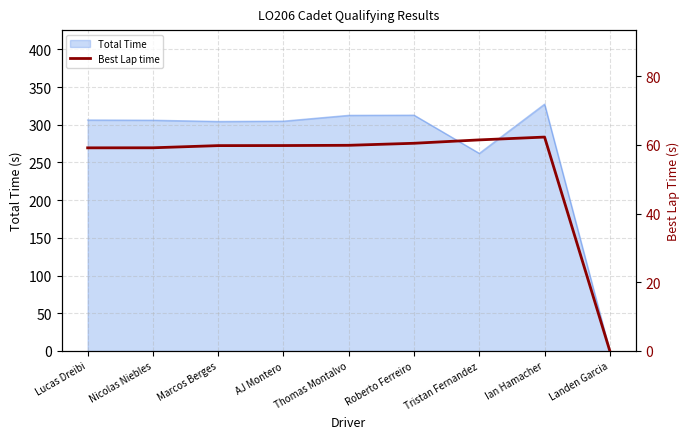

At which category does the chart reach its minimum across all series?

Landen Garcia